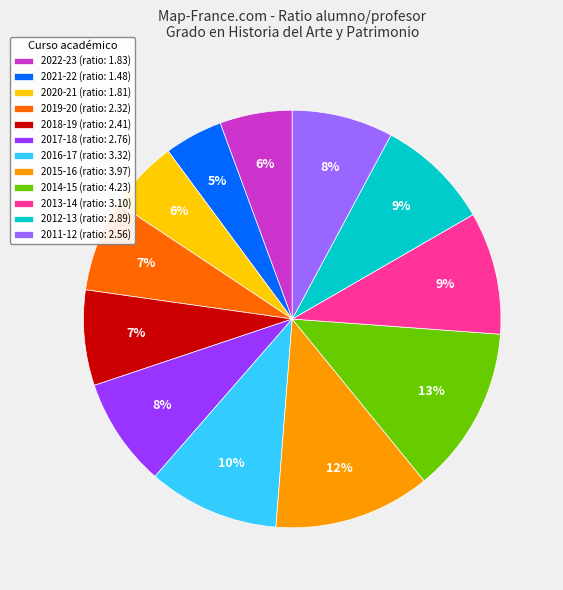

Does any single category account for the majority?

No